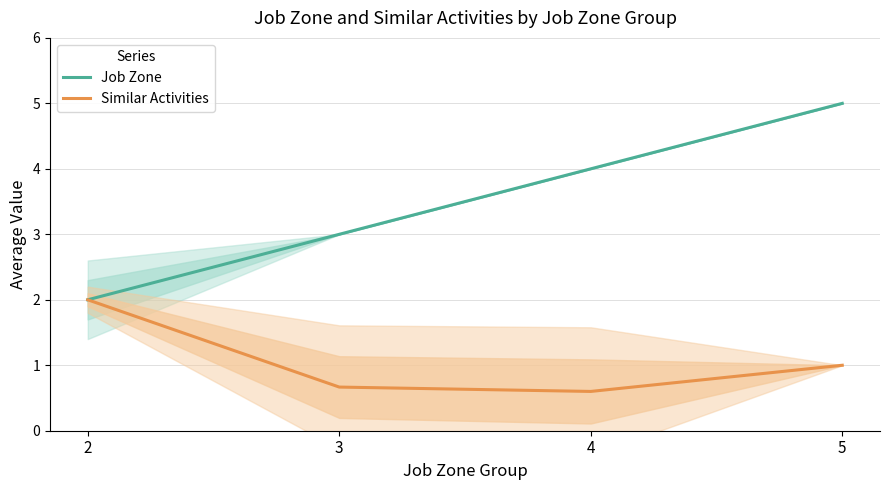

What is the difference between the second highest and minimum values in the Similar Activities series?

0.4